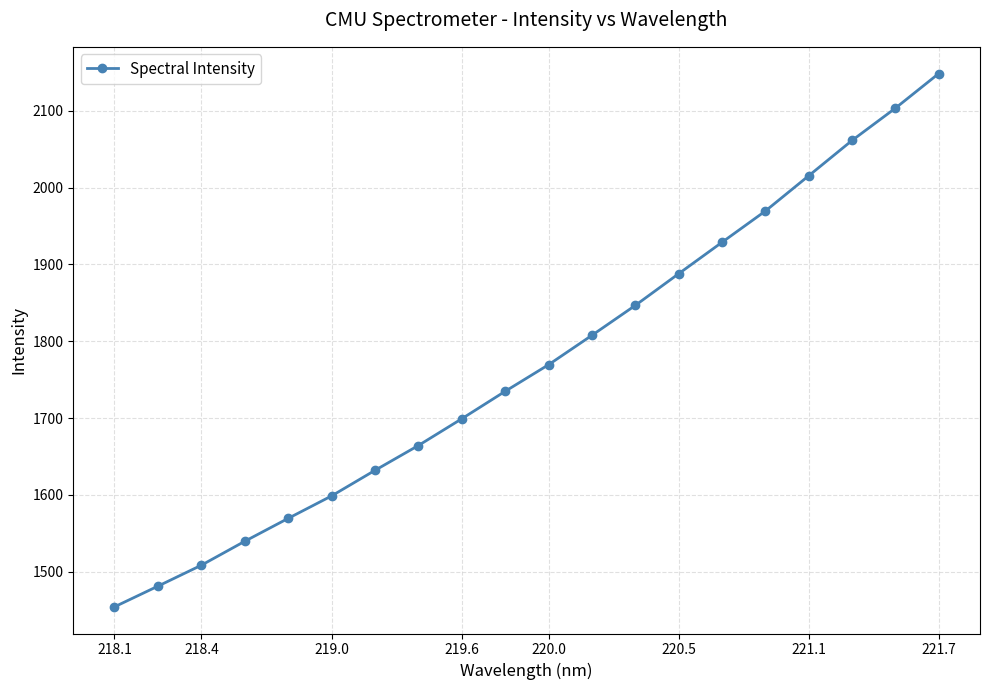

How many categories are shown in the chart?

20